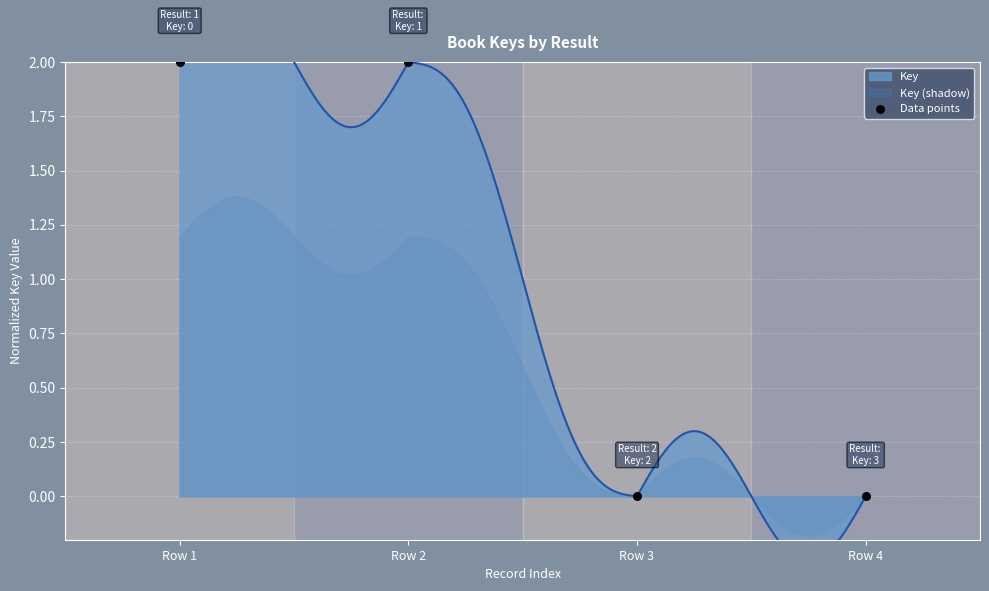

What is the change in value from Row 2 to Row 4?

-2